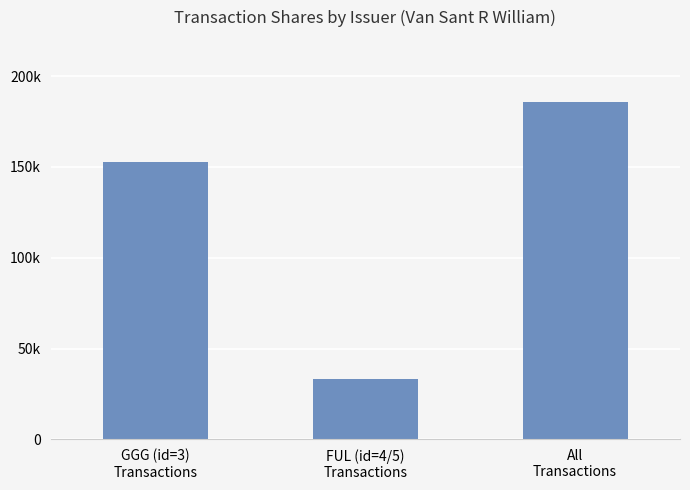

Which label corresponds to the smallest value in the chart?

FUL (id=4/5)
Transactions